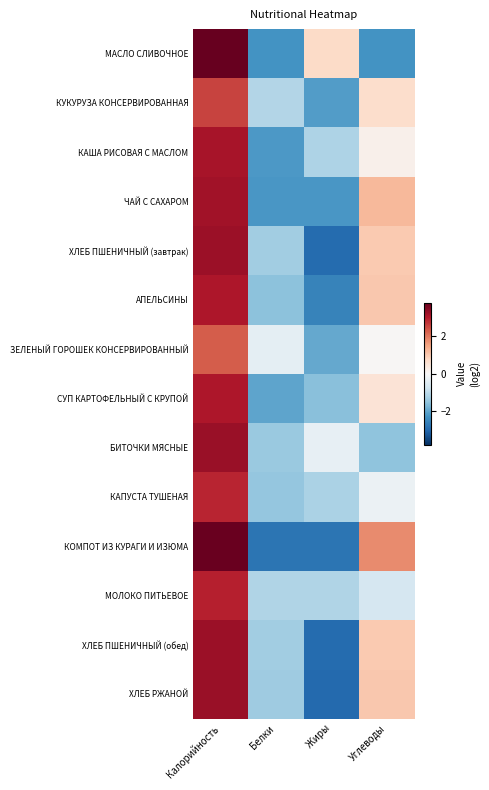

Reading left to right, list all the values displayed in this chart.

МАСЛО СЛИВОЧНОЕ: Калорийность=3.8	Белки=-2.3	Жиры=0.7	Углеводы=-2.3
КУКУРУЗА КОНСЕРВИРОВАННАЯ: Калорийность=2.6	Белки=-1.1	Жиры=-2.1	Углеводы=0.7
КАША РИСОВАЯ С МАСЛОМ: Калорийность=3.1	Белки=-2.2	Жиры=-1.2	Углеводы=0.2
ЧАЙ С САХАРОМ: Калорийность=3.2	Белки=-2.2	Жиры=-2.2	Углеводы=1.2
ХЛЕБ ПШЕНИЧНЫЙ (завтрак): Калорийность=3.2	Белки=-1.3	Жиры=-2.9	Углеводы=1.0
АПЕЛЬСИНЫ: Калорийность=3.1	Белки=-1.5	Жиры=-2.5	Углеводы=1.0
ЗЕЛЕНЫЙ ГОРОШЕК КОНСЕРВИРОВАННЫЙ: Калорийность=2.3	Белки=-0.4	Жиры=-2.0	Углеводы=0.0
СУП КАРТОФЕЛЬНЫЙ С КРУПОЙ: Калорийность=3.1	Белки=-2.0	Жиры=-1.6	Углеводы=0.5
БИТОЧКИ МЯСНЫЕ: Калорийность=3.3	Белки=-1.4	Жиры=-0.3	Углеводы=-1.5
КАПУСТА ТУШЕНАЯ: Калорийность=2.9	Белки=-1.5	Жиры=-1.2	Углеводы=-0.2
КОМПОТ ИЗ КУРАГИ И ИЗЮМА: Калорийность=3.8	Белки=-2.8	Жиры=-2.8	Углеводы=1.8
МОЛОКО ПИТЬЕВОЕ: Калорийность=3.0	Белки=-1.2	Жиры=-1.2	Углеводы=-0.6
ХЛЕБ ПШЕНИЧНЫЙ (обед): Калорийность=3.3	Белки=-1.3	Жиры=-2.9	Углеводы=1.0
ХЛЕБ РЖАНОЙ: Калорийность=3.3	Белки=-1.4	Жиры=-2.9	Углеводы=1.0